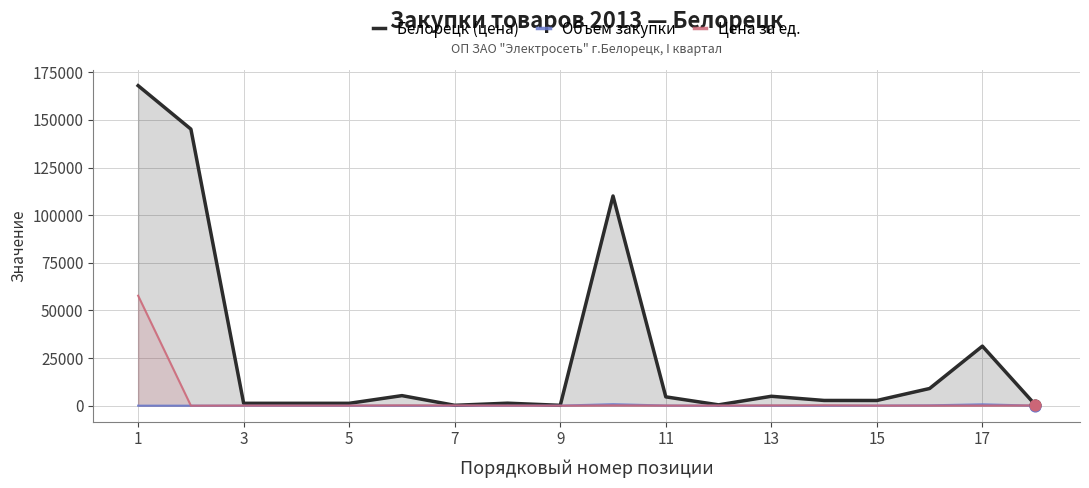

Which series has the largest total across all categories?

Белорецк (цена)